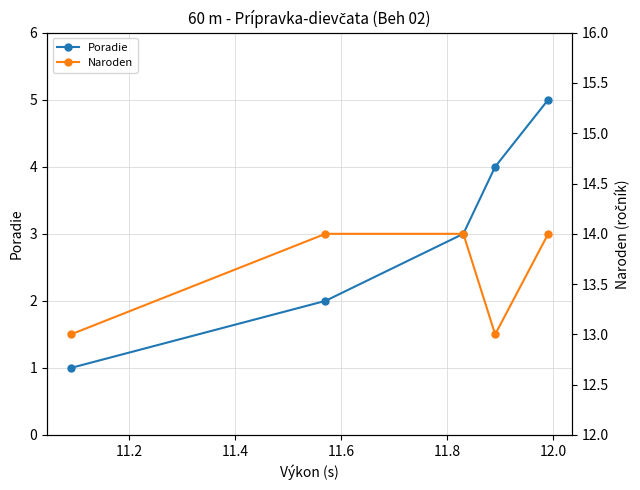

True or false: Poradie and Naroden cross at least once.

False